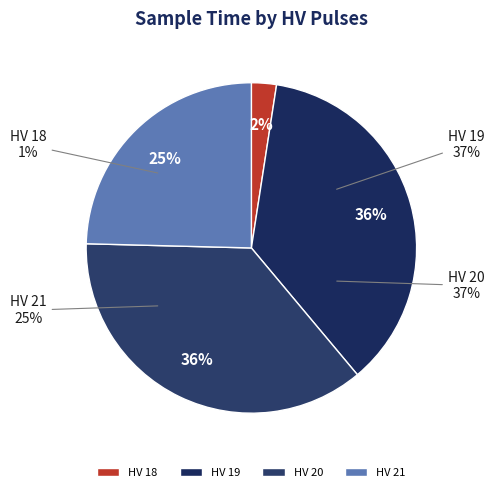

Combined, do 20 and 20 account for over 50%?

No